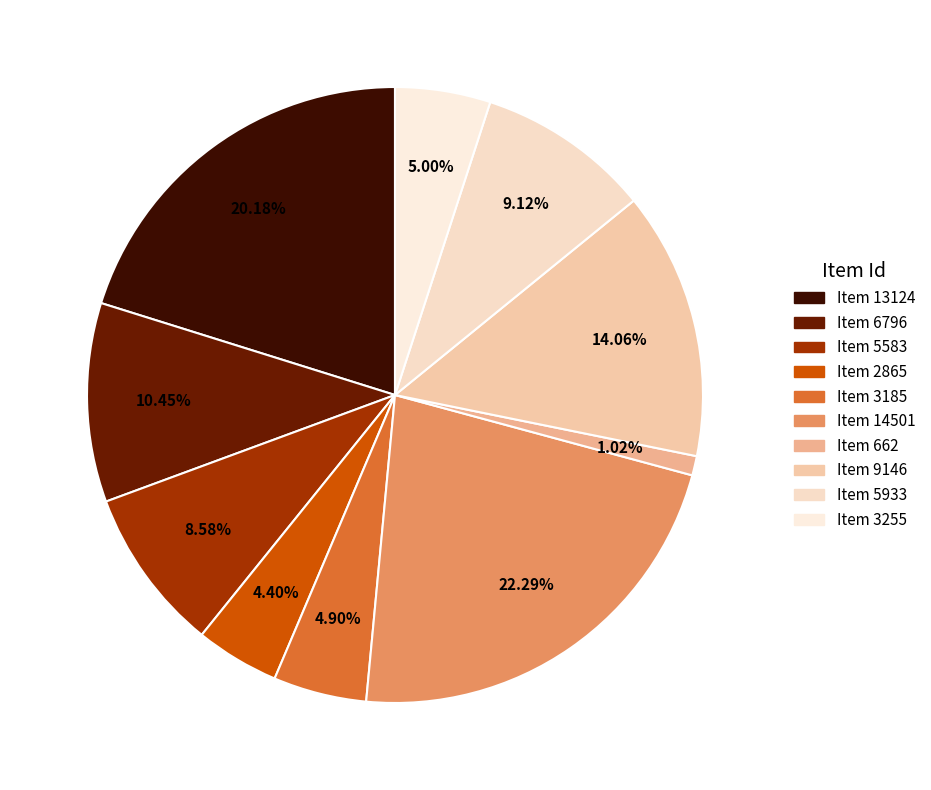

What percentage is NOT represented by Item 14501?

77.7%